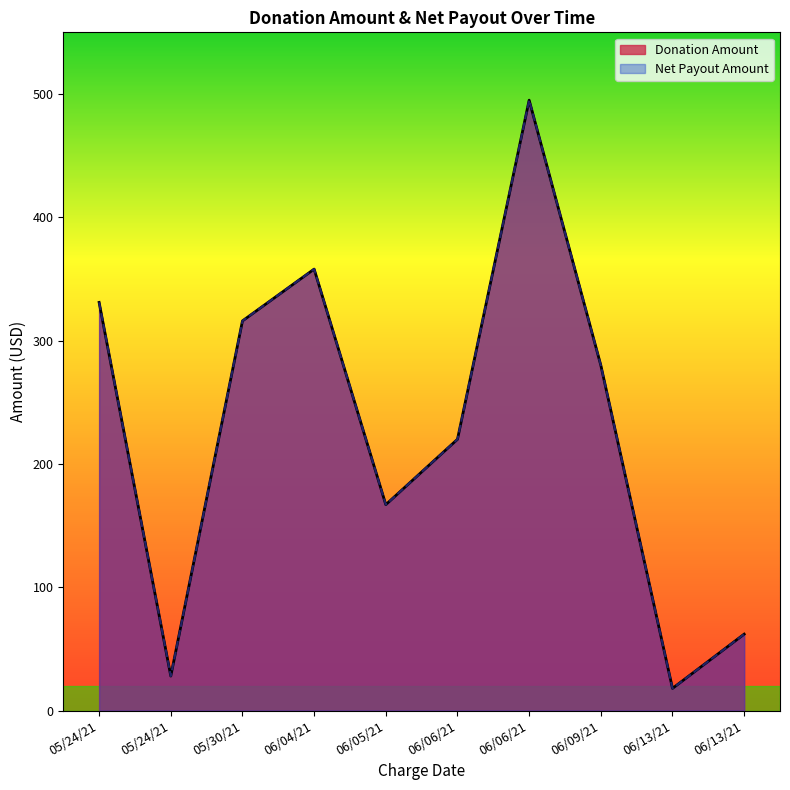

Which category has the highest value in the Donation Amount series?

06/06/21